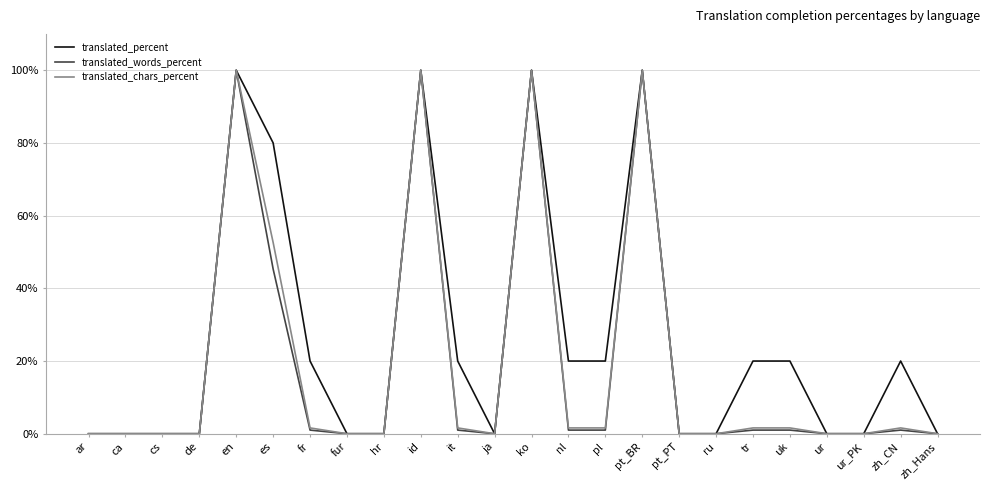

What value does the translated_words_percent series have at pl?

1.0